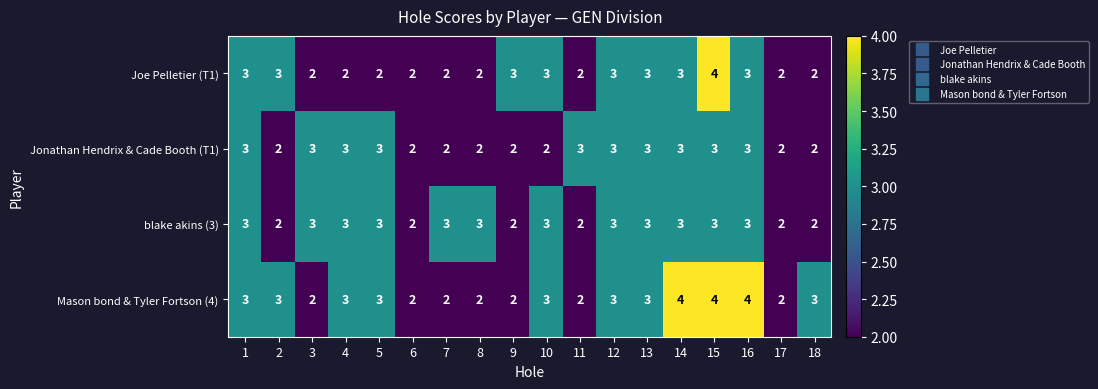

What is the sum of the Mason bond & Tyler Fortson (4) values at 4 and 17?

5